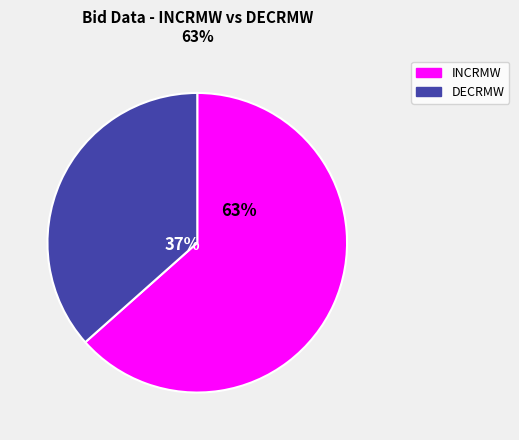

How many slices are in this pie chart?

2